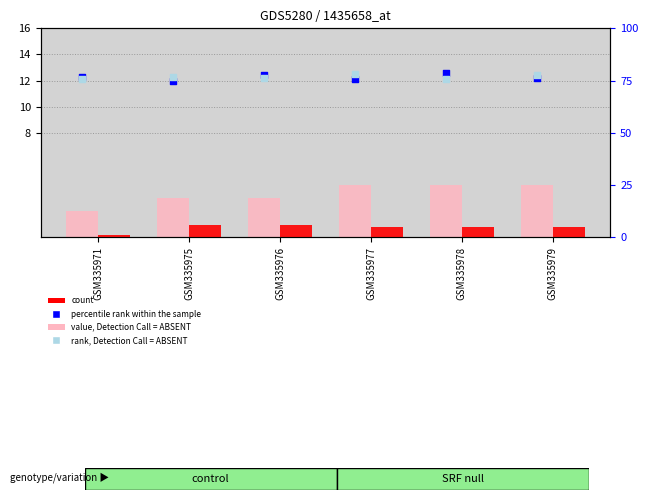

At which category is the sum across all series the highest?

GSM335978